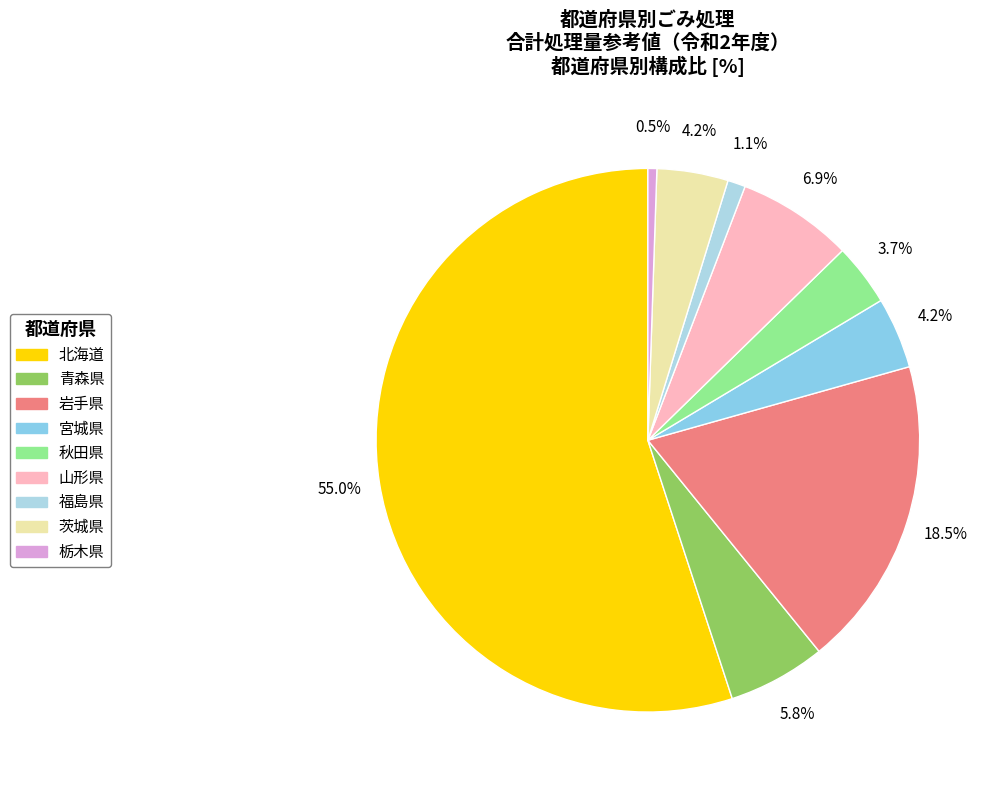

How many slices are in this pie chart?

9